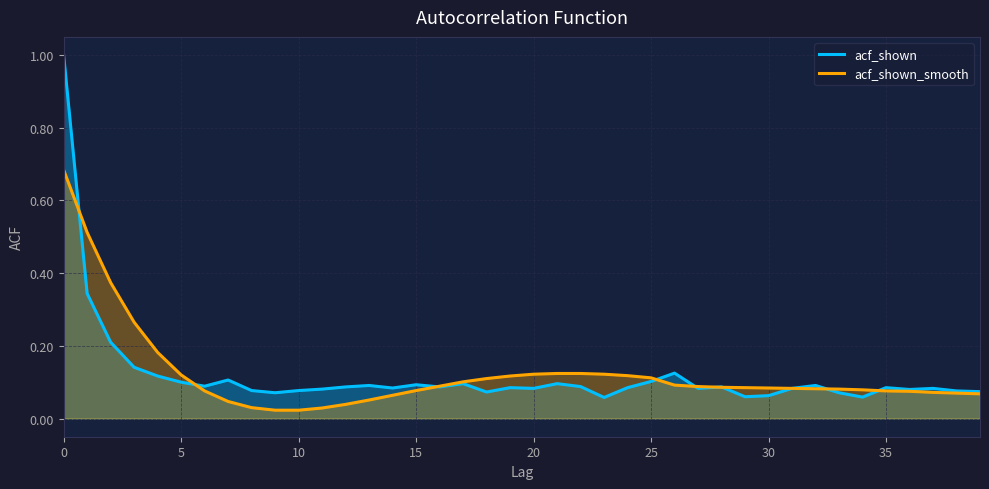

The value of acf_shown at 5 is 0.1. True or false?

True